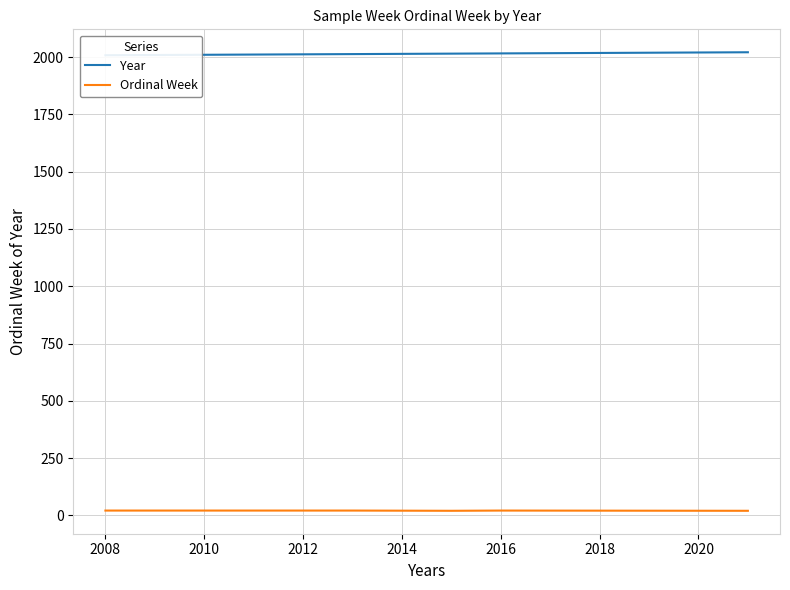

How many data points in Year are above 2012?

4